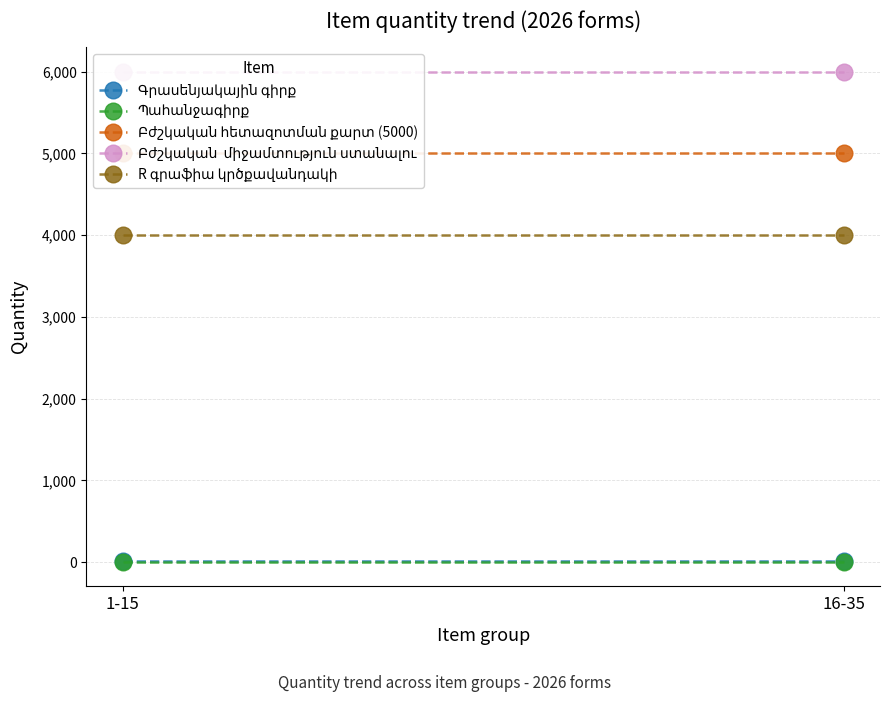

Which has a higher value, 16-35 or 1-15?

16-35